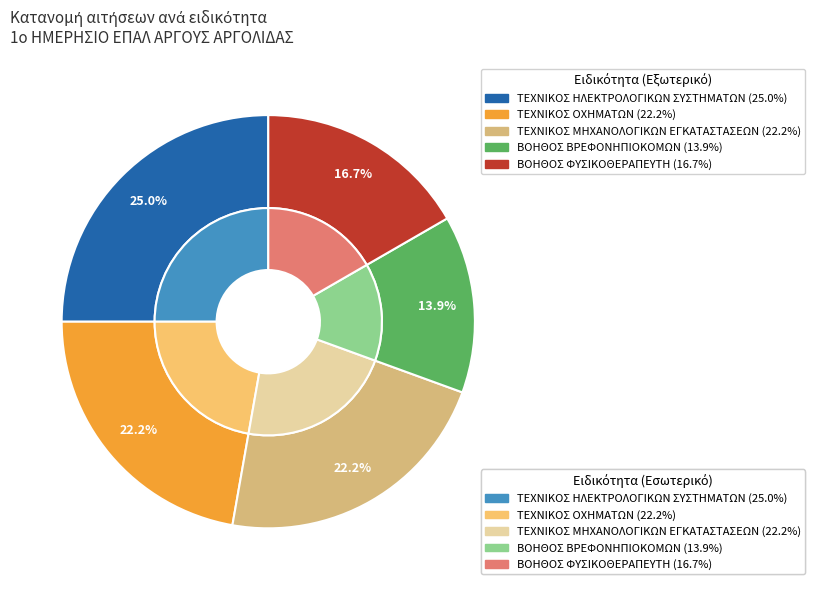

What percentage is NOT represented by ΒΟΗΘΟΣ ΦΥΣΙΚΟΘΕΡΑΠΕΥΤΗ?

83.3%